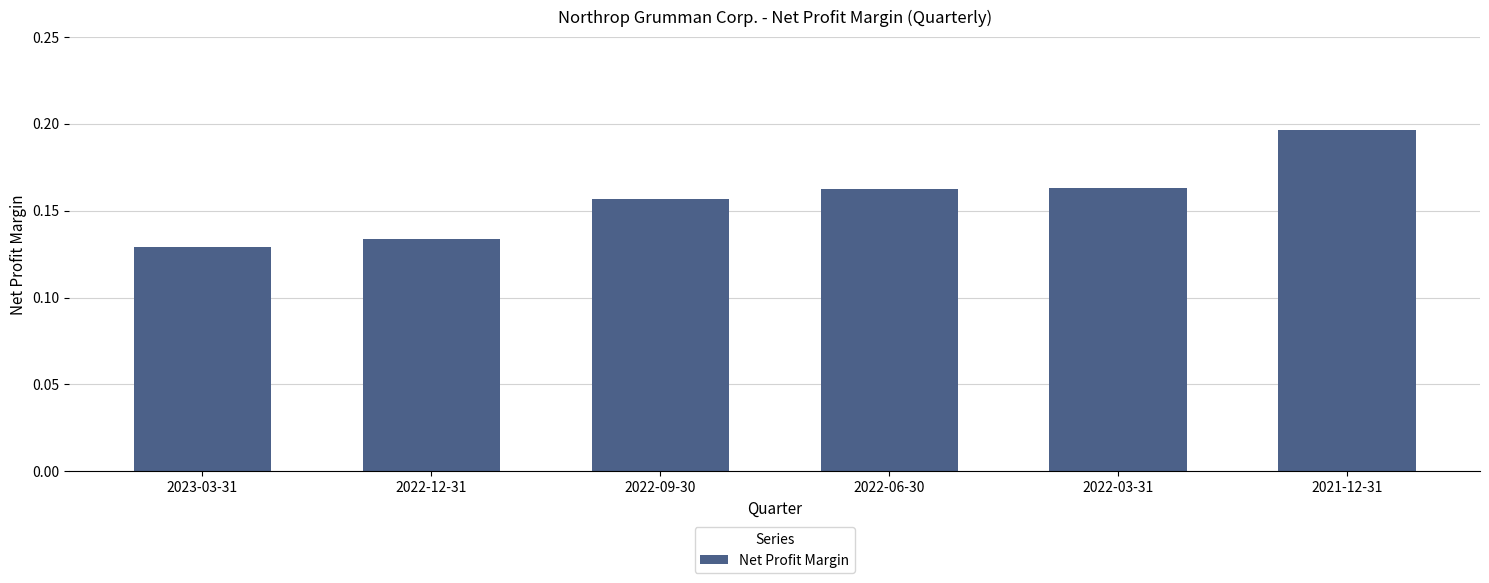

Which label corresponds to the smallest value in the chart?

2023-03-31